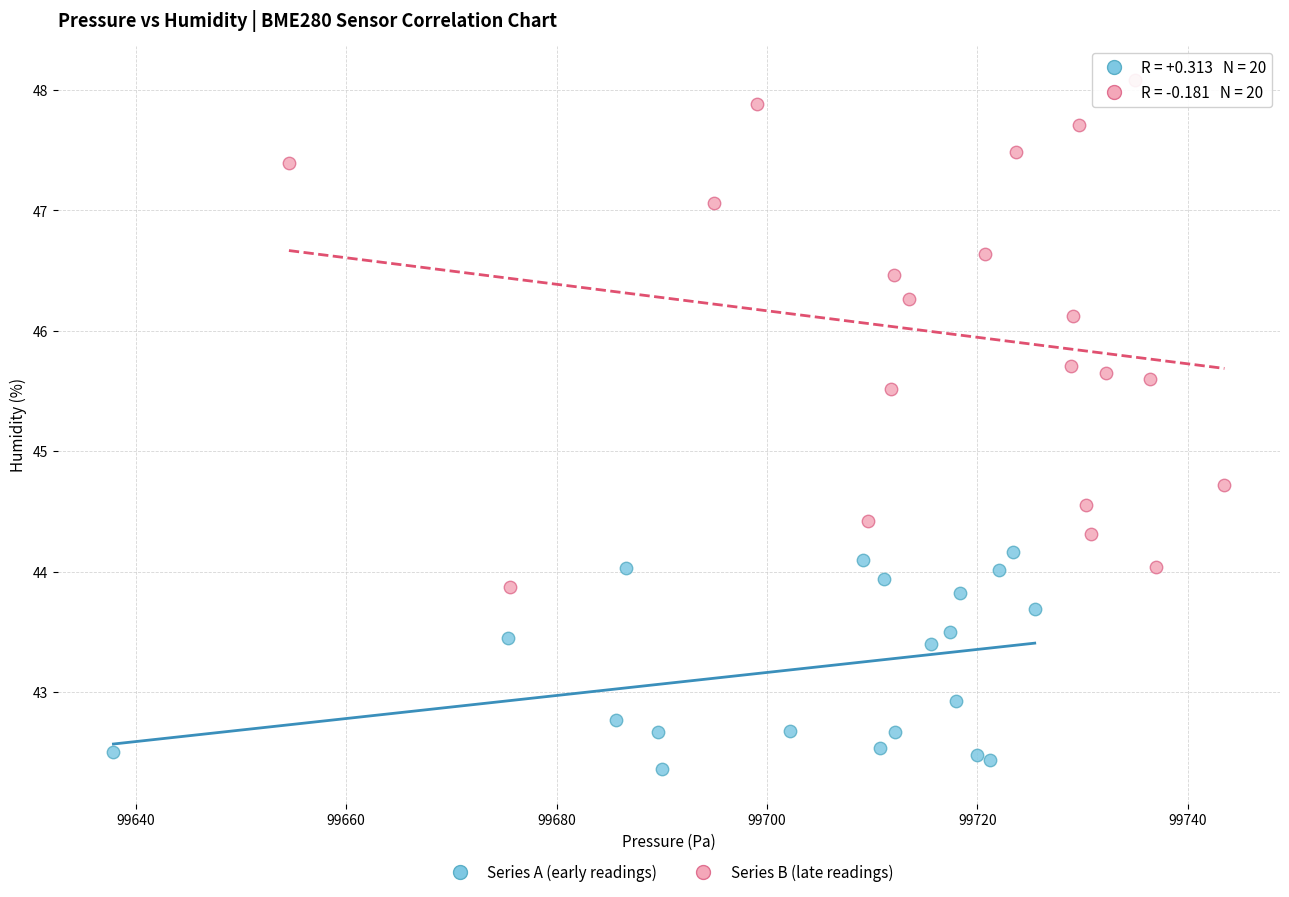

Which series contains the lowest Y value?

Series A (early readings)